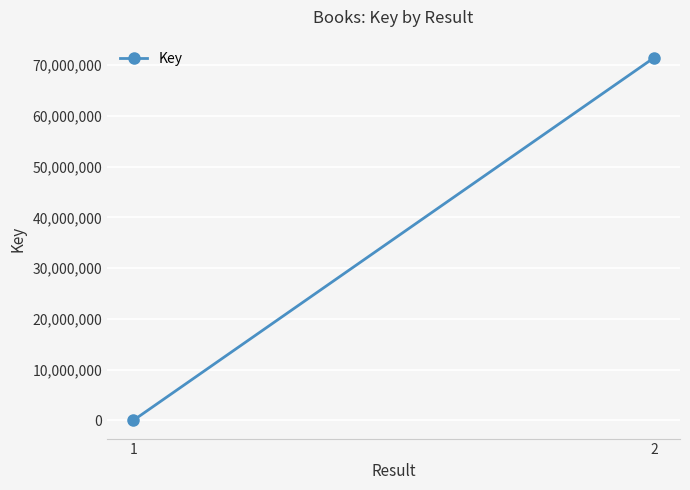

Approximately how many times larger is the value at 2 compared to 1?

63989.5